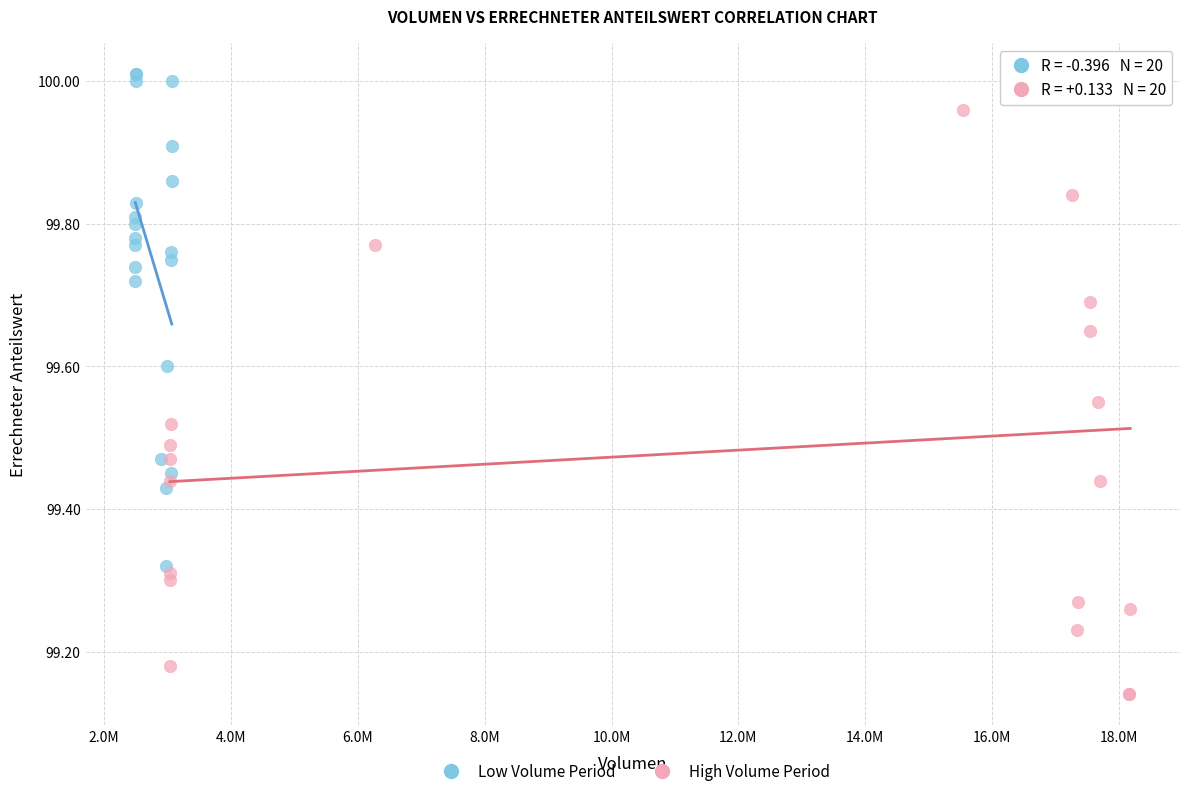

Which series reaches the minimum Y coordinate?

High Volume Period